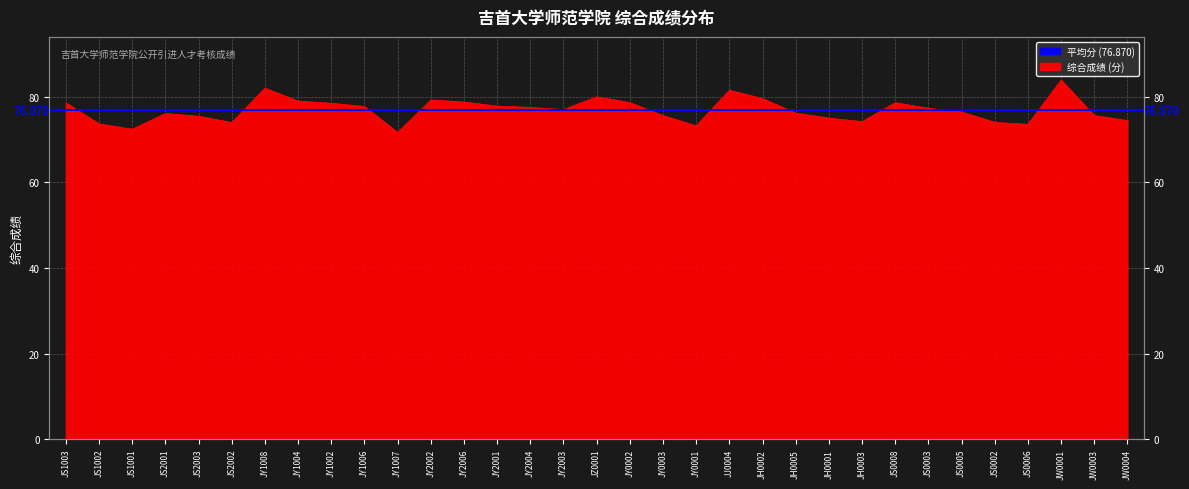

What is the difference between the maximum and second lowest values?

11.5